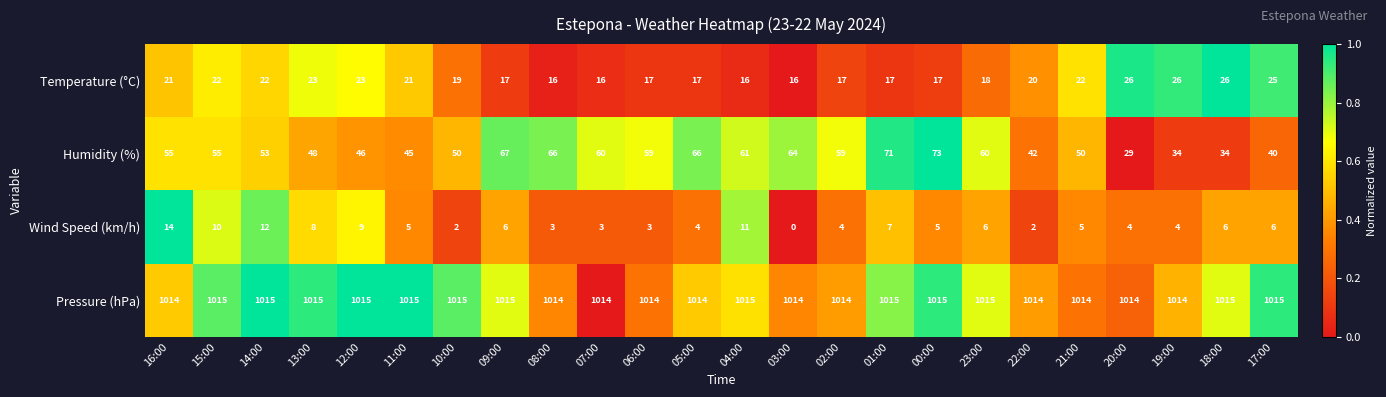

What is the difference between the highest and lowest values at 11:00?

1010